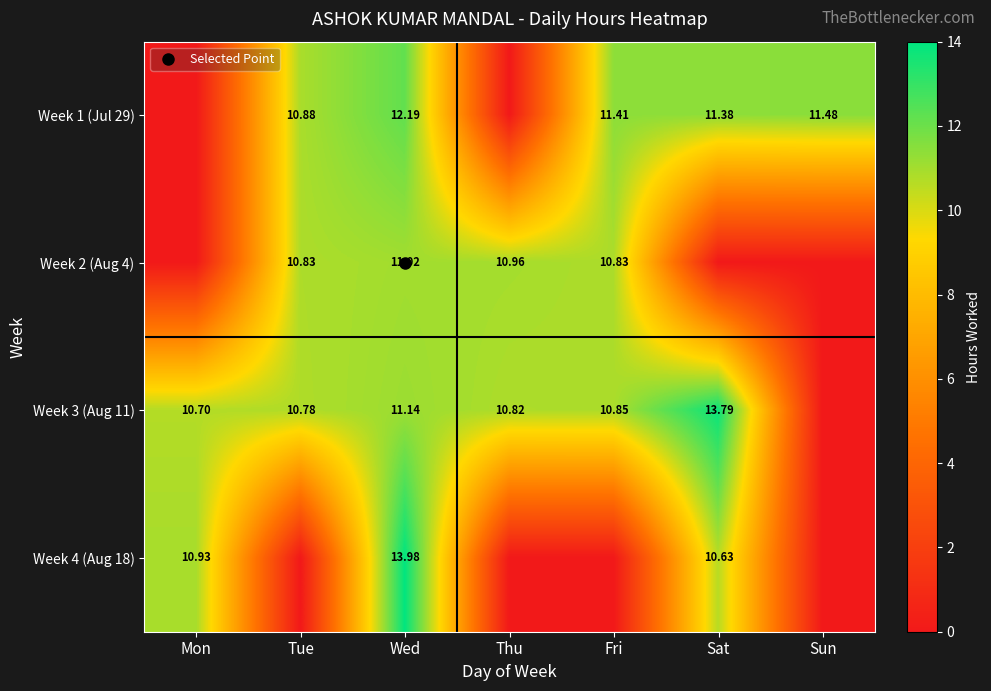

What is the difference between the maximum and minimum values in the Week 3 (Aug 11) series?

13.8